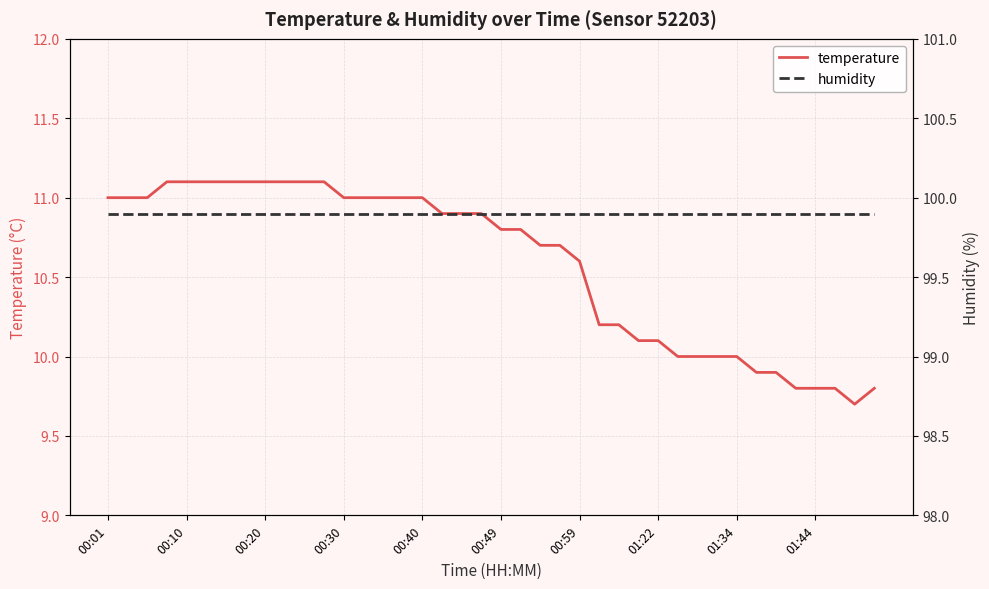

How many distinct data groups are displayed?

2